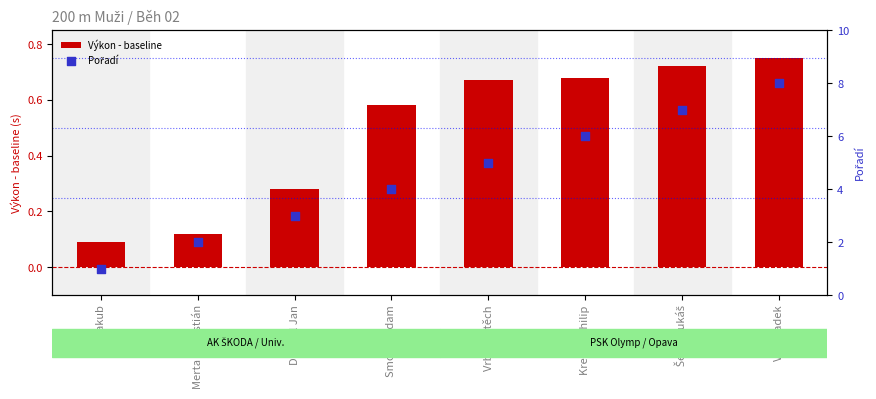

At which category is the sum across all series the highest?

Vítů Radek